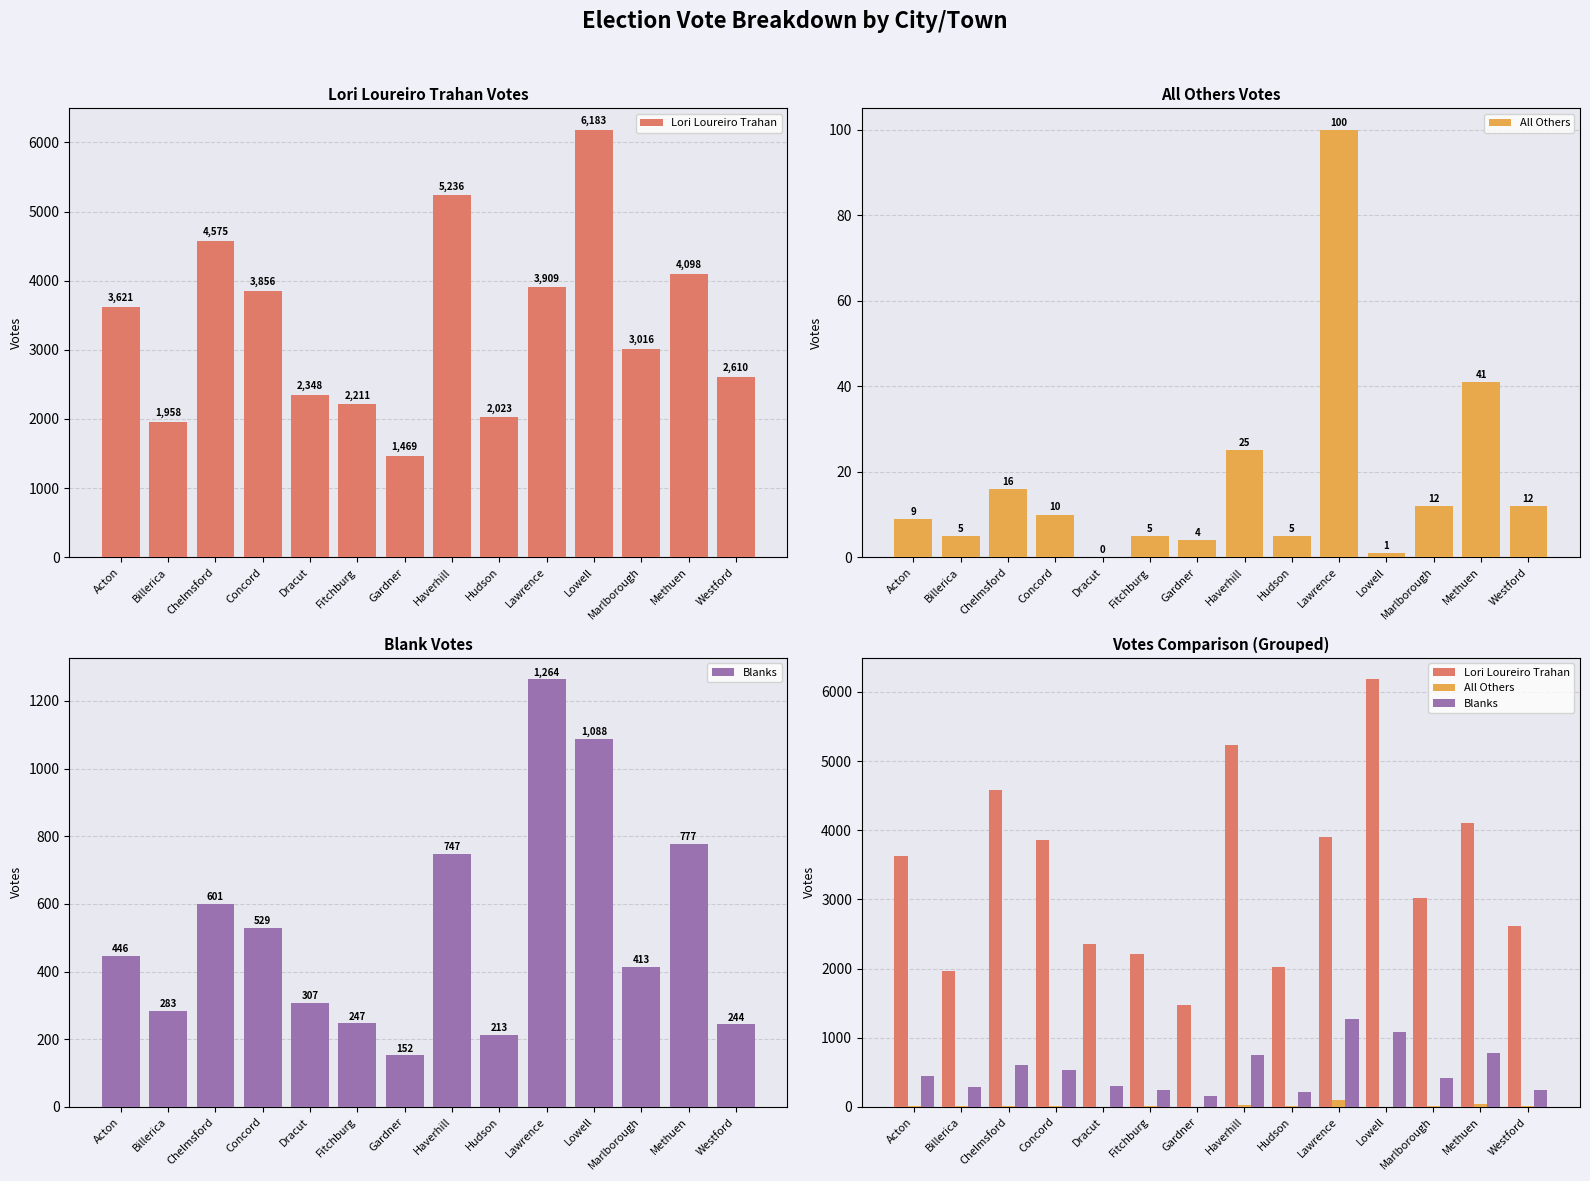

Rank the series at Lowell from highest to lowest value.

Lori Loureiro Trahan, Blanks, All Others